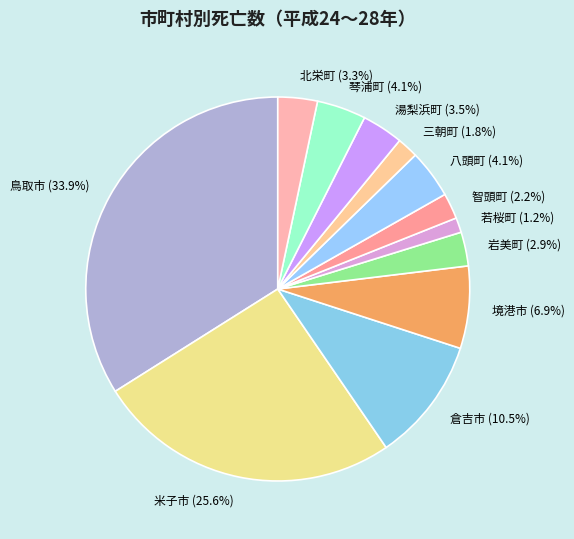

How many slices are in this pie chart?

12